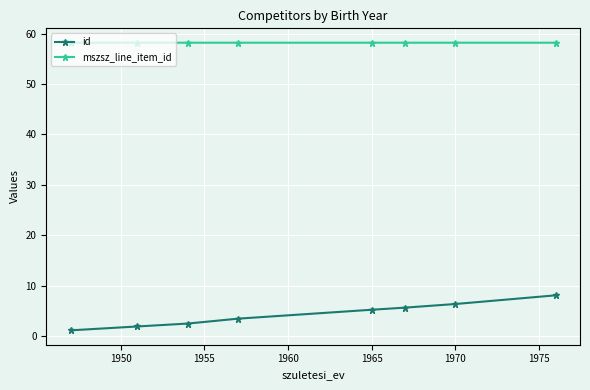

What is the sum of all id values?

34.6